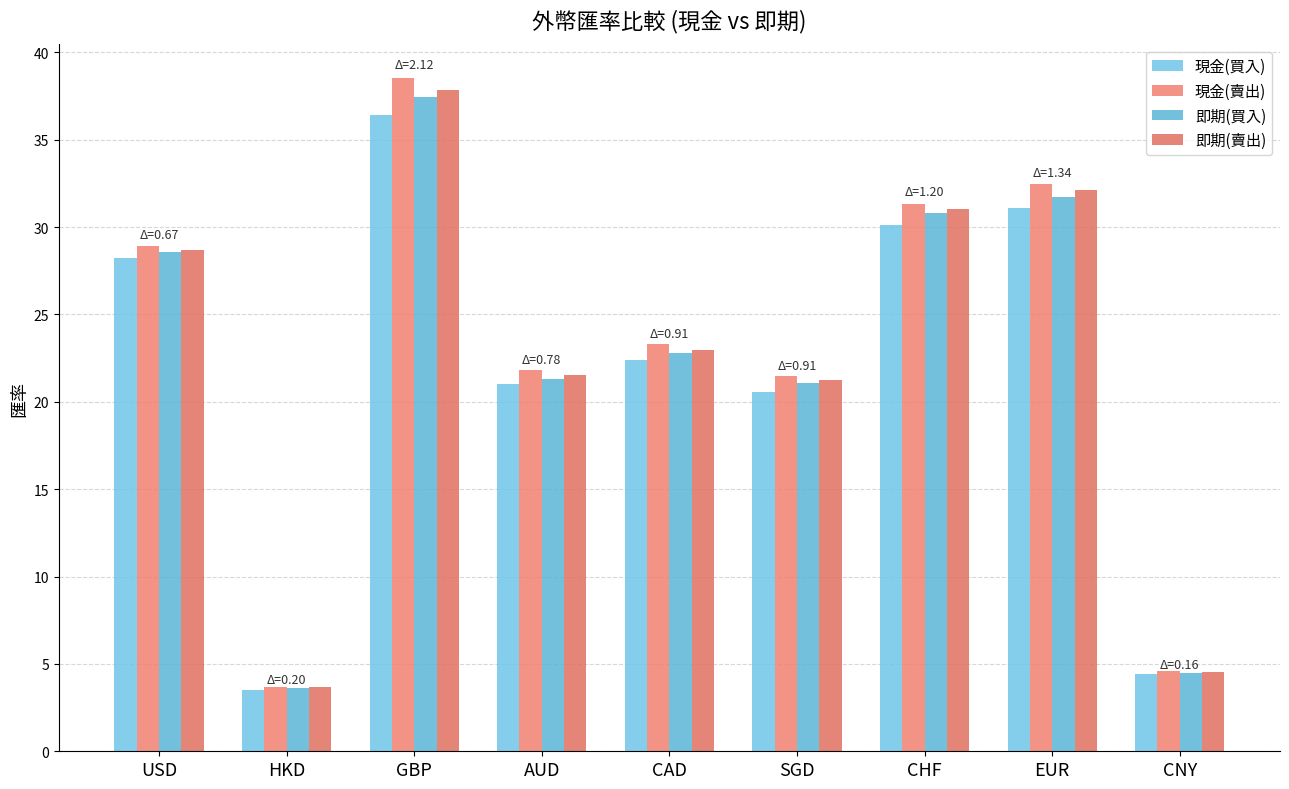

Reading left to right, what are all the values shown in this chart?

現金(買入): USD=28.2	HKD=3.5	GBP=36.4	AUD=21.0	CAD=22.4	SGD=20.6	CHF=30.1	EUR=31.1	CNY=4.4
現金(賣出): USD=28.9	HKD=3.7	GBP=38.5	AUD=21.8	CAD=23.3	SGD=21.5	CHF=31.3	EUR=32.4	CNY=4.6
即期(買入): USD=28.6	HKD=3.6	GBP=37.4	AUD=21.3	CAD=22.8	SGD=21.1	CHF=30.8	EUR=31.7	CNY=4.5
即期(賣出): USD=28.7	HKD=3.7	GBP=37.8	AUD=21.5	CAD=23.0	SGD=21.2	CHF=31.1	EUR=32.1	CNY=4.5